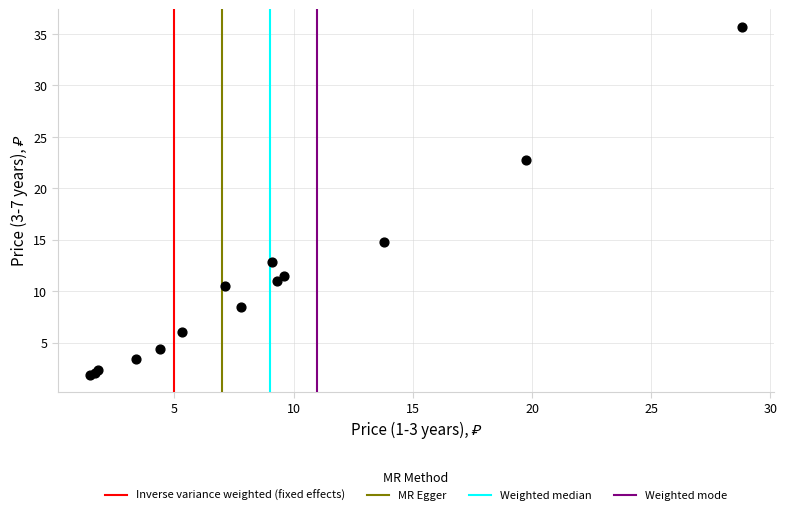

What Y value in the scatter plot is closest to 18?

14.8